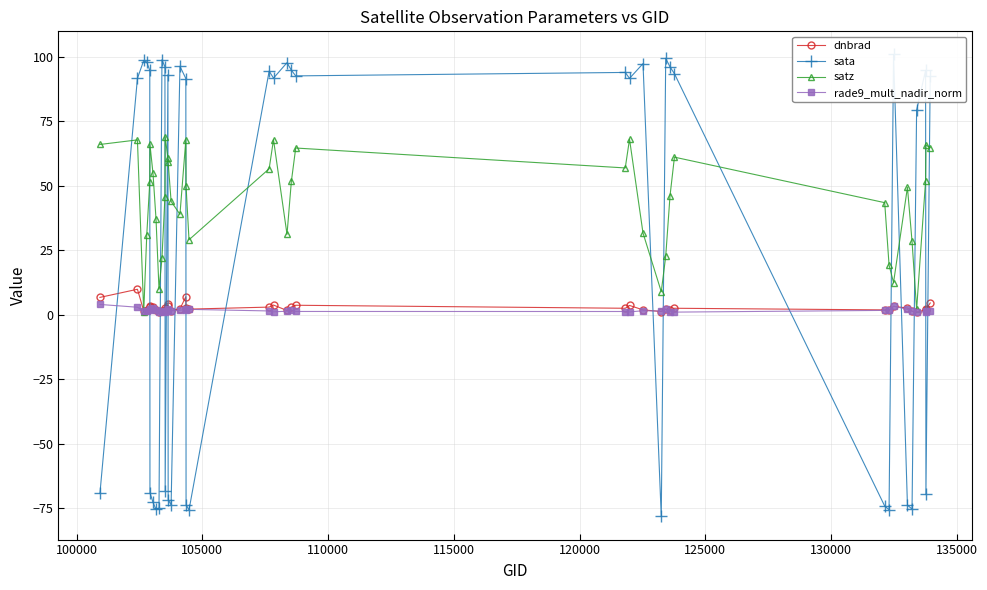

What is the highest value of the dnbrad series?

9.8